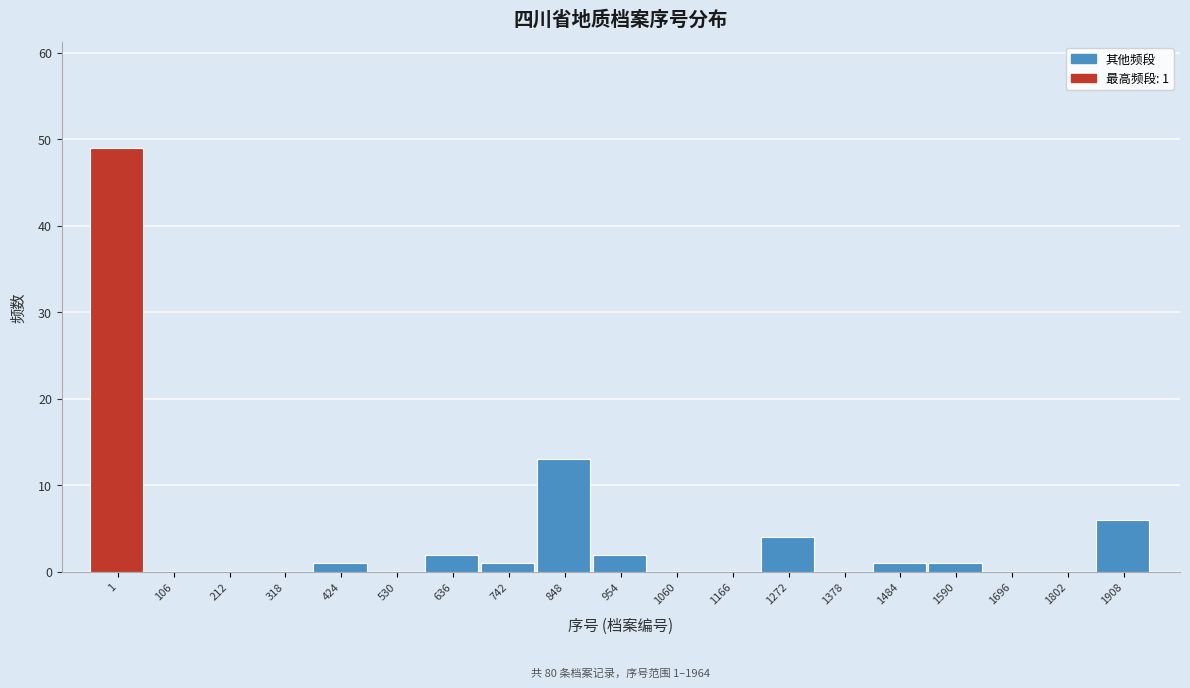

Reading left to right, list all the values displayed in this chart.

1=49	106=0	212=0	318=0	424=1	530=0	636=2	742=1	848=13	954=2	1060=0	1166=0	1272=4	1378=0	1484=1	1590=1	1696=0	1802=0	1908=6